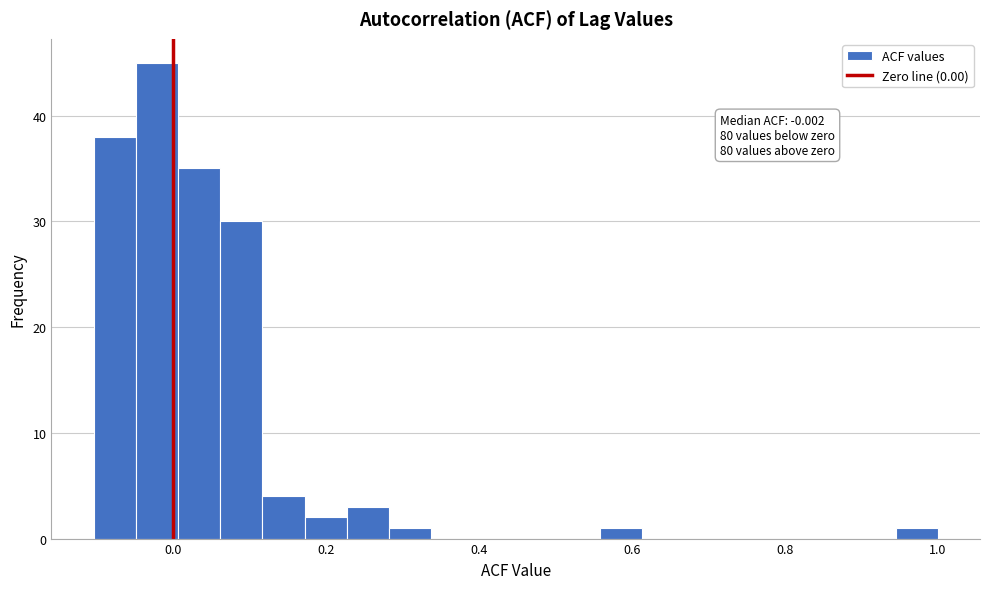

Read against the x-axis, roughly where is the centre of the tallest bar?

-0.02